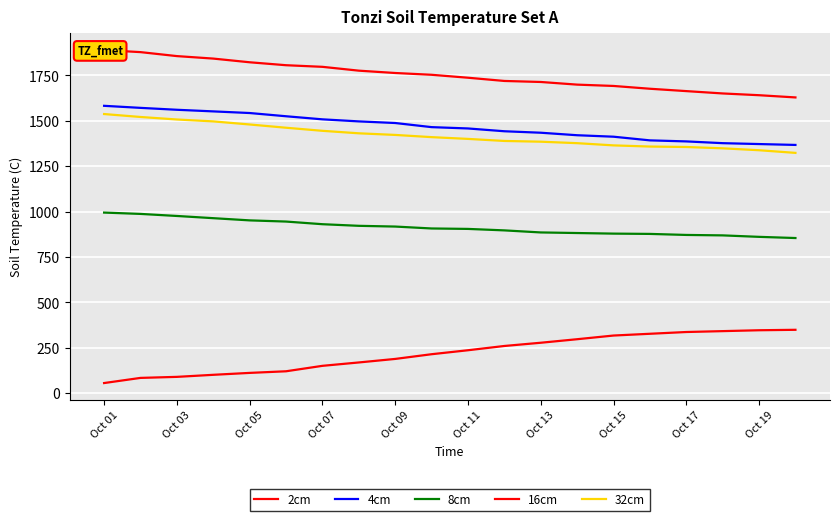

True or false: 2cm has a value of 174.6 at 17.

False